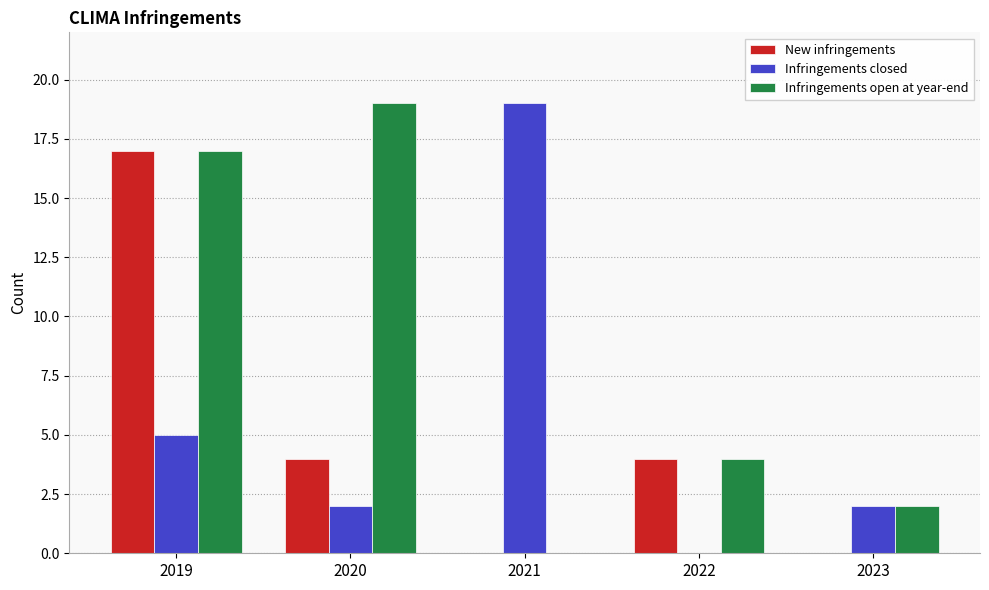

At which label is Infringements closed closest to 9?

2019